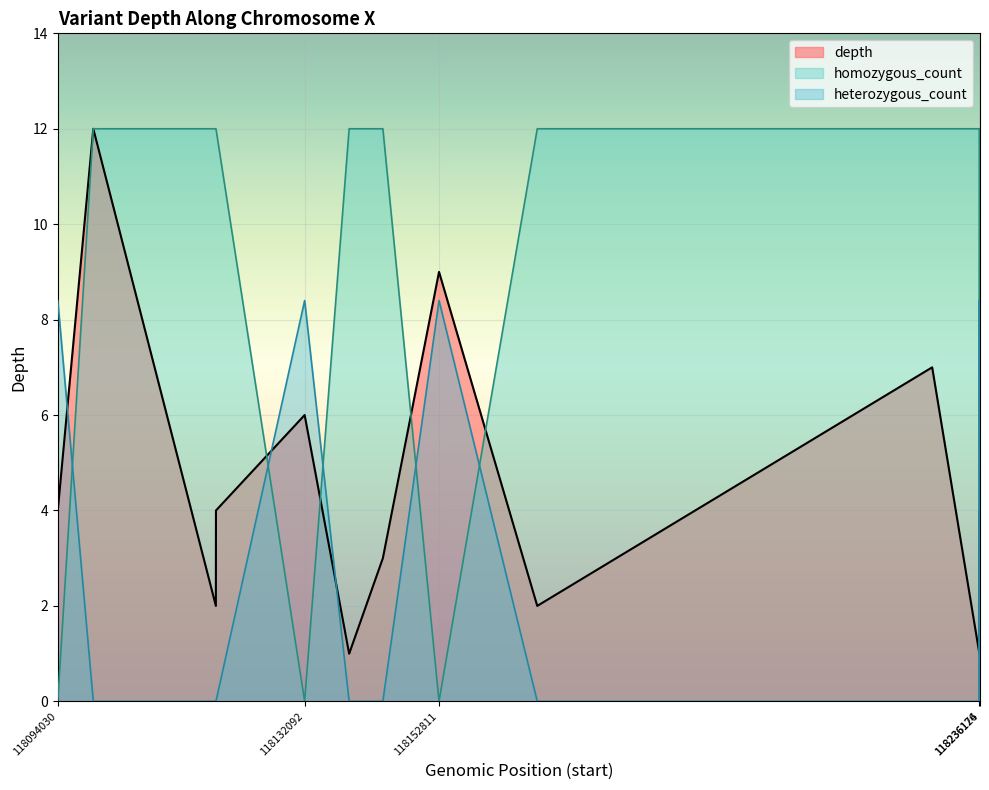

What is the total value across all series at 118236216?

13.0